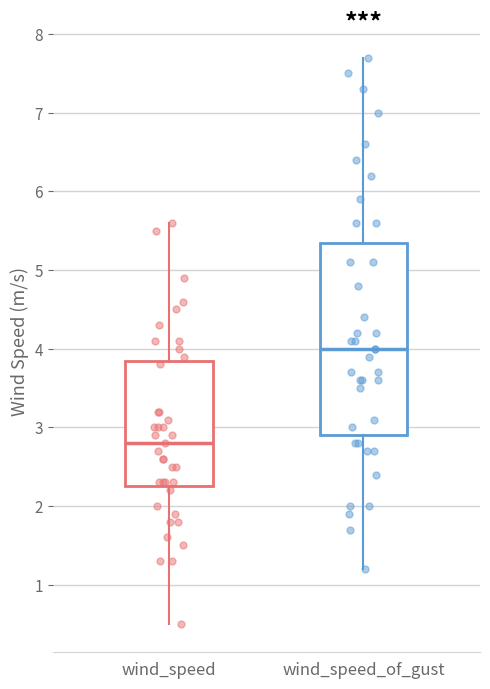

Where does the lower whisker of the box for wind_speed_of_gust end on the y-axis? The values are not printed on the chart, so give them approximately, as read against the axis.

1.2